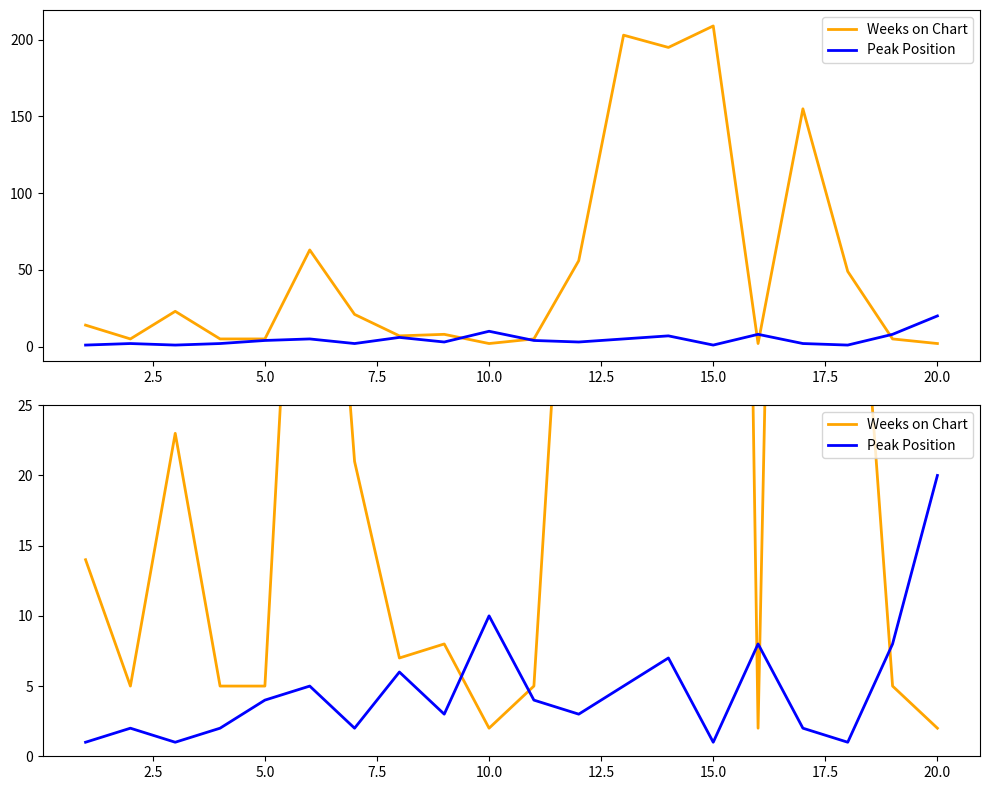

Is the value of Peak Position at 10.0 greater than the value of Weeks on Chart at 18?

No